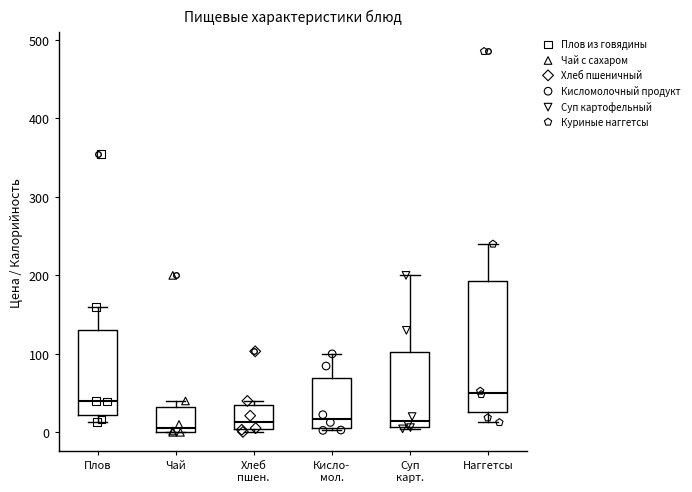

Comparing the boxes themselves (not the whiskers), which one is the tallest?

Наггетсы